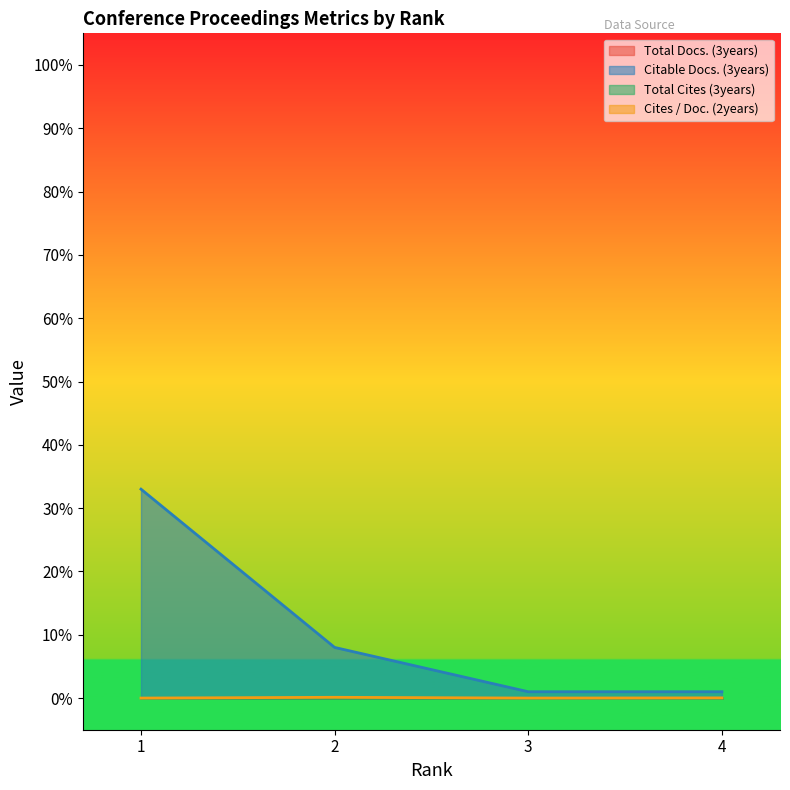

The value of Citable Docs. (3years) at 1 is 49.2. True or false?

False